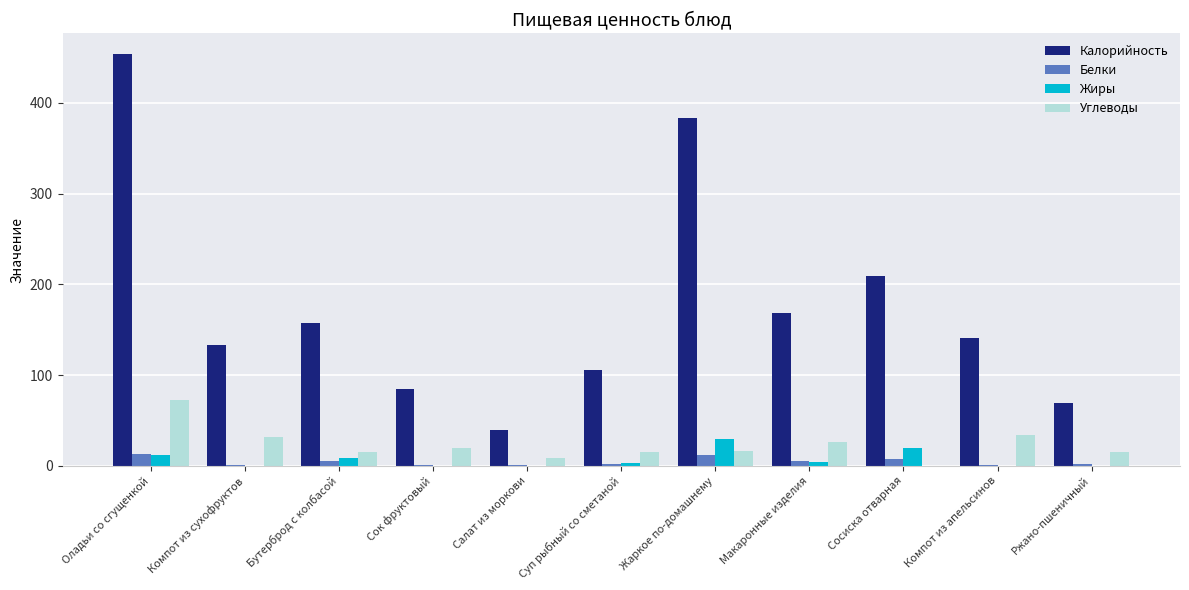

What is the maximum value for Белки?

13.0